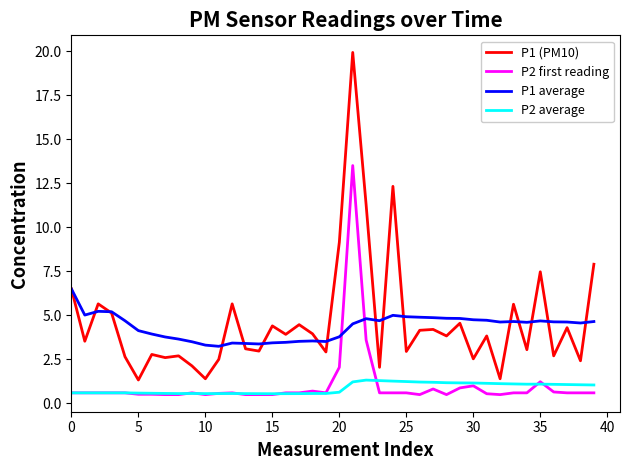

Rank the series by their maximum value, from lowest to highest.

P2 average, P1 average, P2 first reading, P1 (PM10)